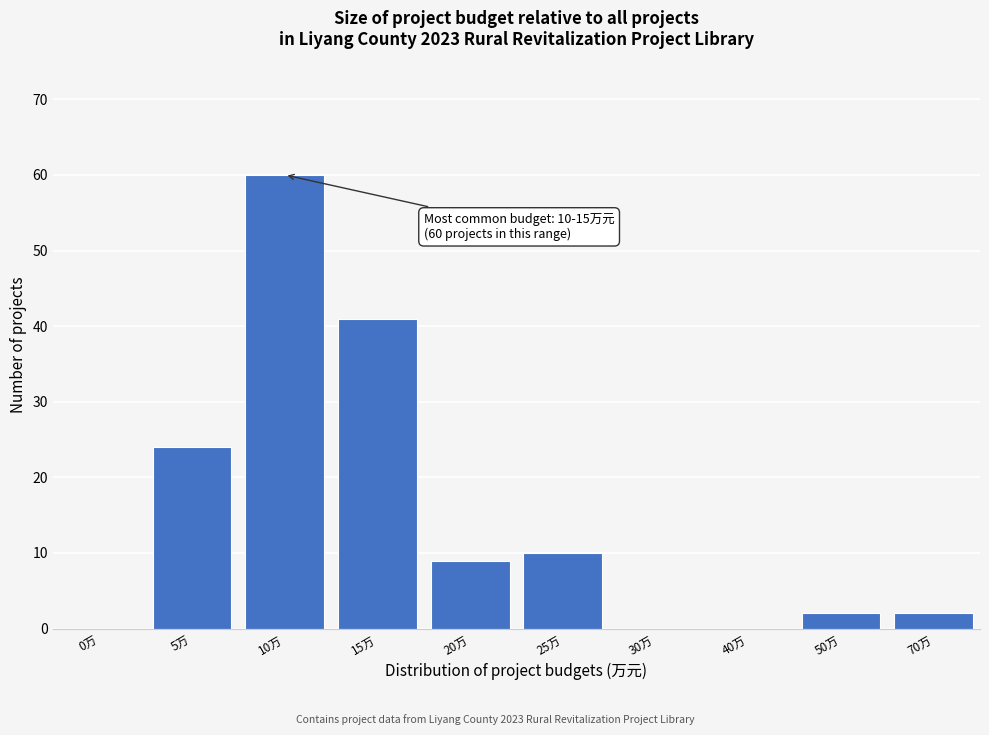

Reading right to left, transcribe all the data shown in this chart.

70万=2	50万=2	40万=0	30万=0	25万=10	20万=9	15万=41	10万=60	5万=24	0万=0